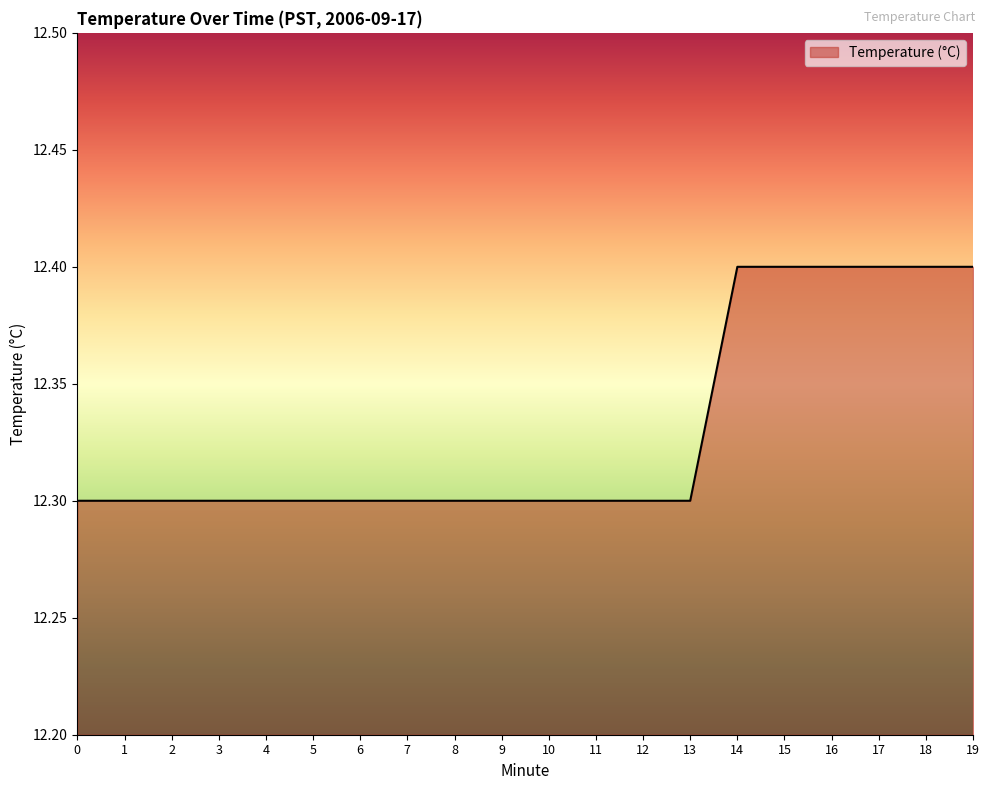

What is the ratio of the value at 5 to the value at 4?

1.0